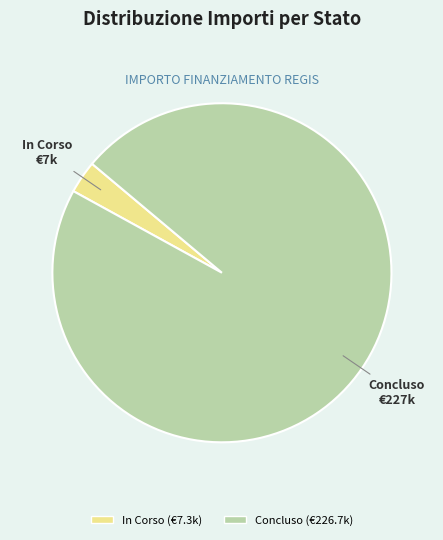

Between In Corso and Concluso, which is larger?

Concluso